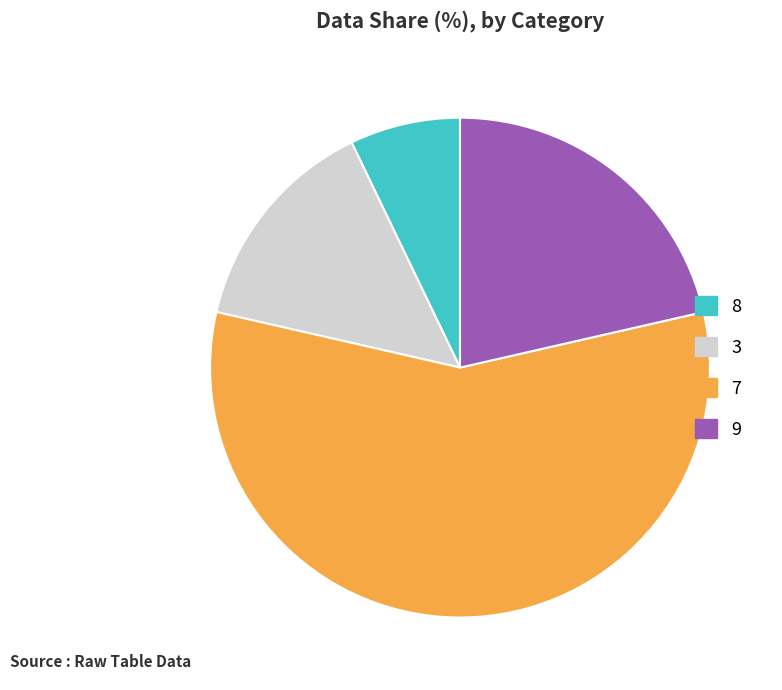

Combined, do 8 and 7 account for over 50%?

Yes